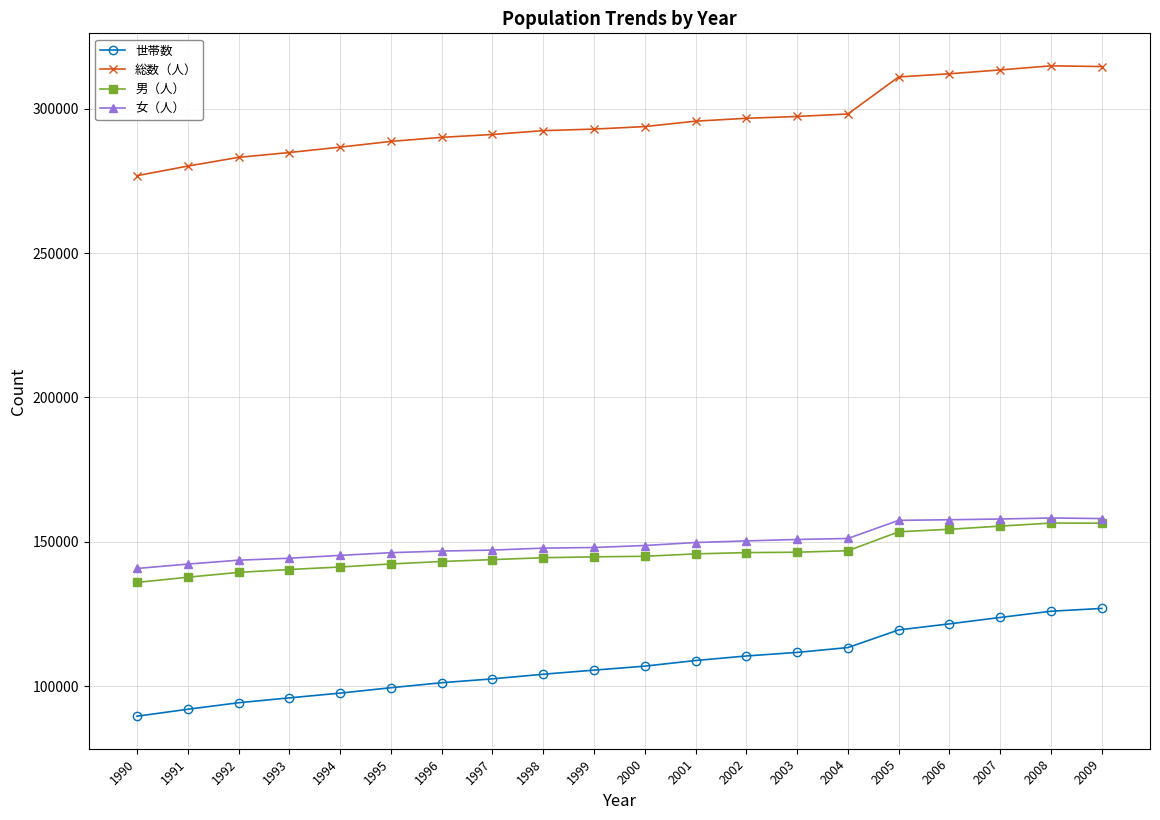

True or false: 男（人） has more than 0 points higher than both neighbors.

True